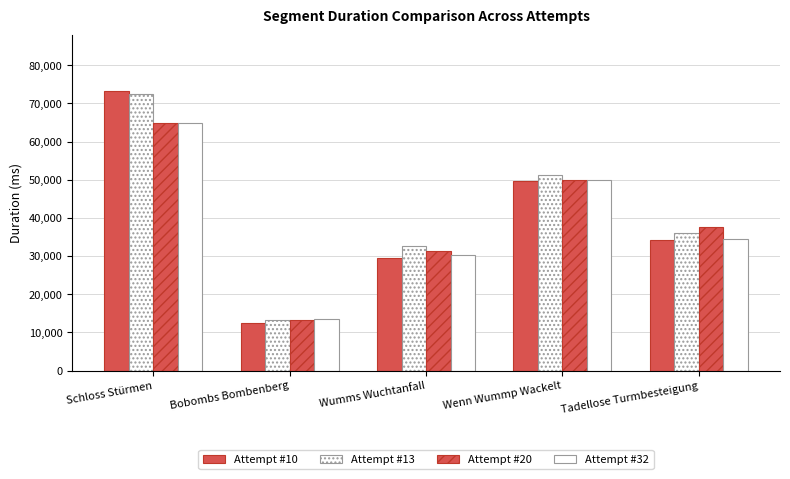

Where is Attempt #32 nearest to the value 39305?

Tadellose Turmbesteigung